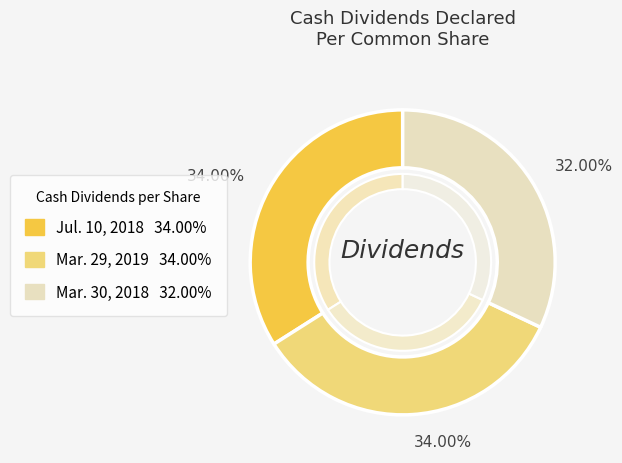

To the nearest percent, what is the difference between the largest and smallest slice percentages?

2%